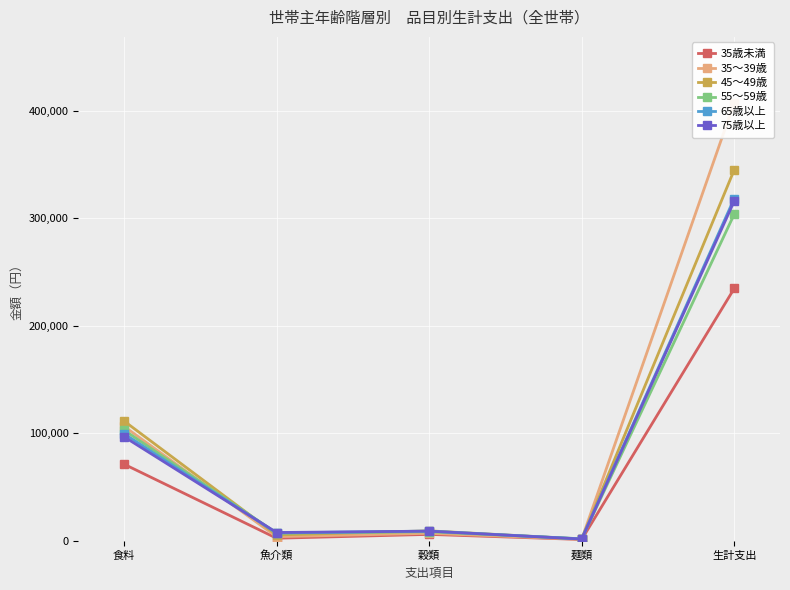

How many interior local peaks does the 55～59歳 series have?

1